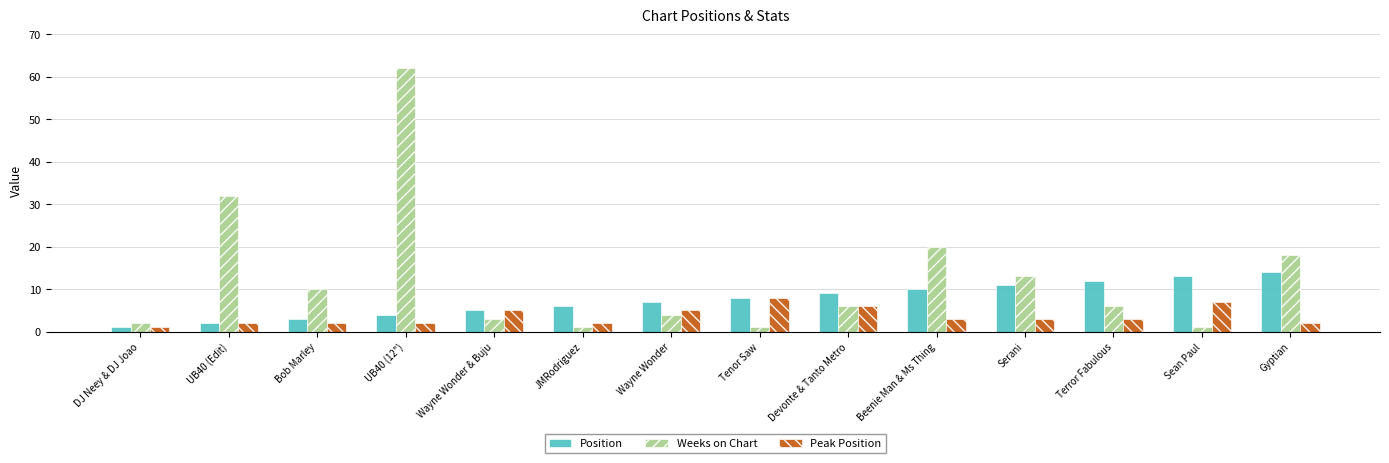

At Sean Paul, list the series in order from largest to smallest.

Position, Peak Position, Weeks on Chart